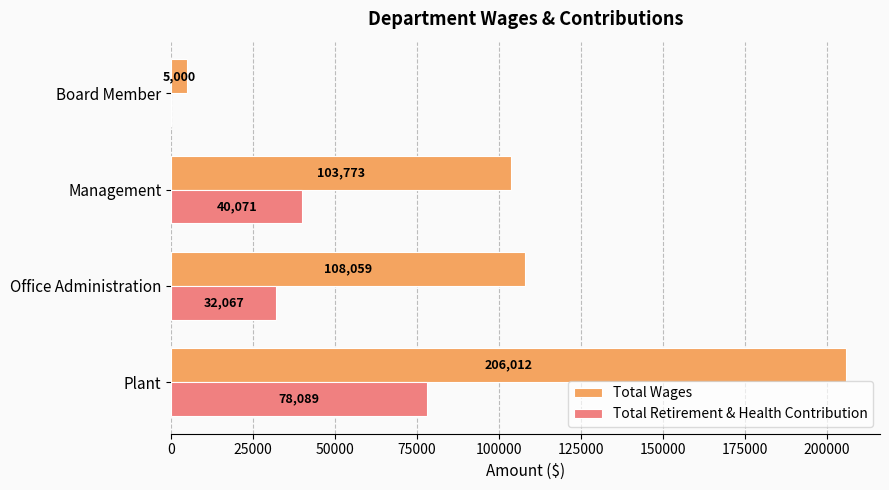

Which series has the widest spread of values?

Total Wages